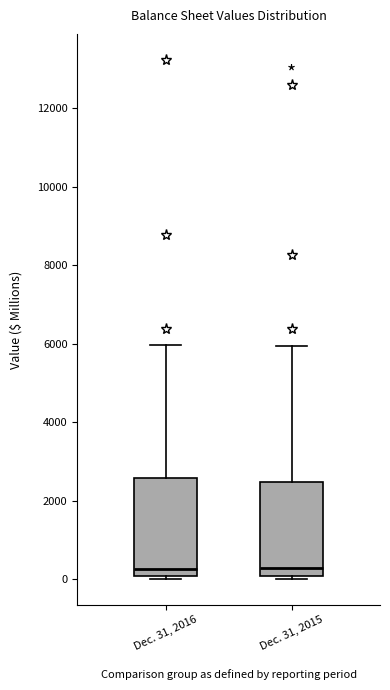

Where is the upper edge of the box for Dec. 31, 2016 on the y-axis? The values are not printed on the chart, so give them approximately, as read against the axis.

2600